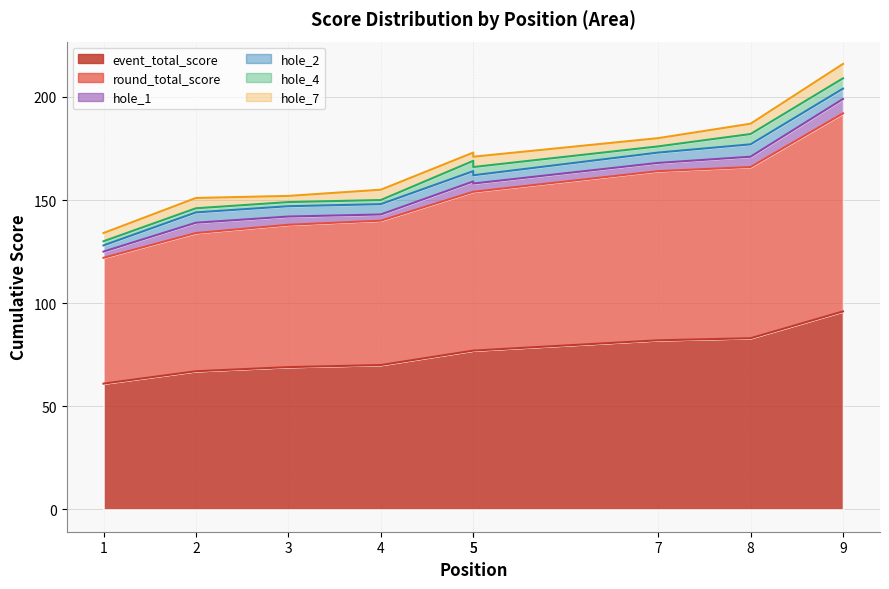

The value of hole_7 at 2 is 5. True or false?

True